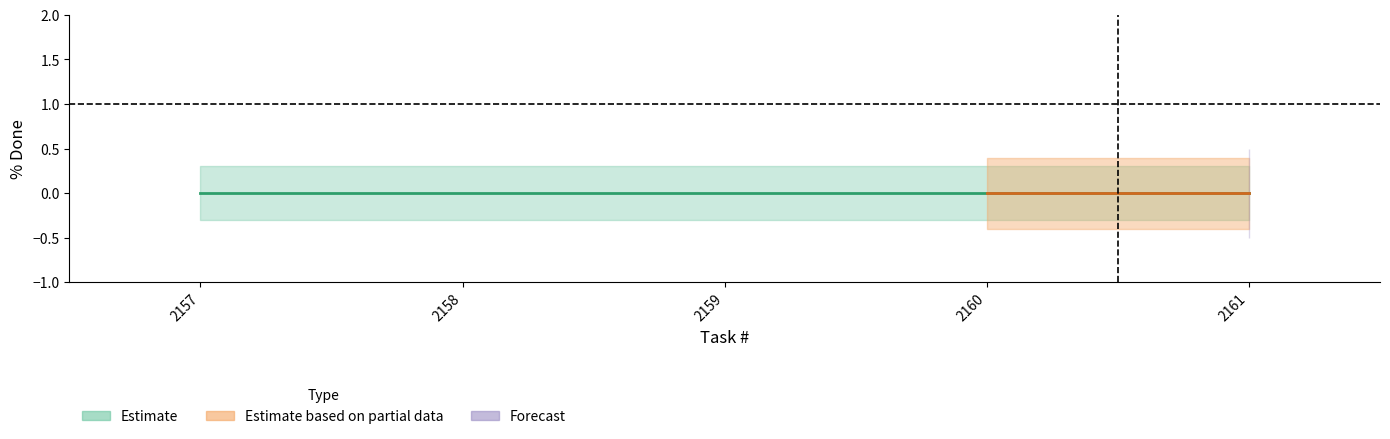

How many lines are shown in the chart?

3